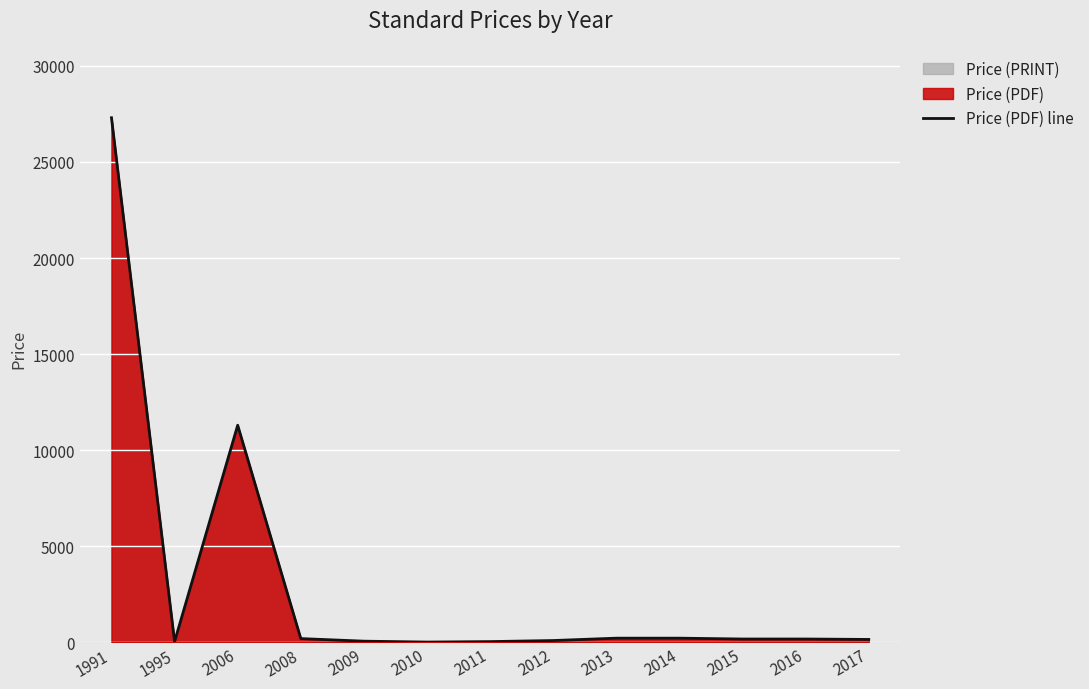

Which label corresponds to the smallest value in the chart?

2010